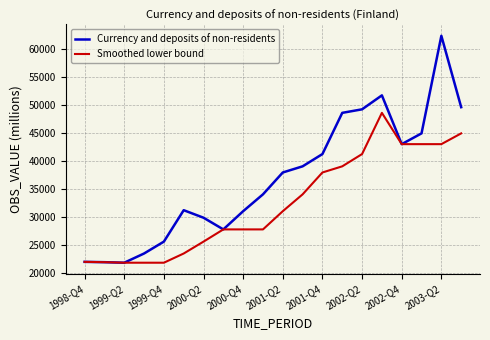

How many categories are shown in the chart?

20